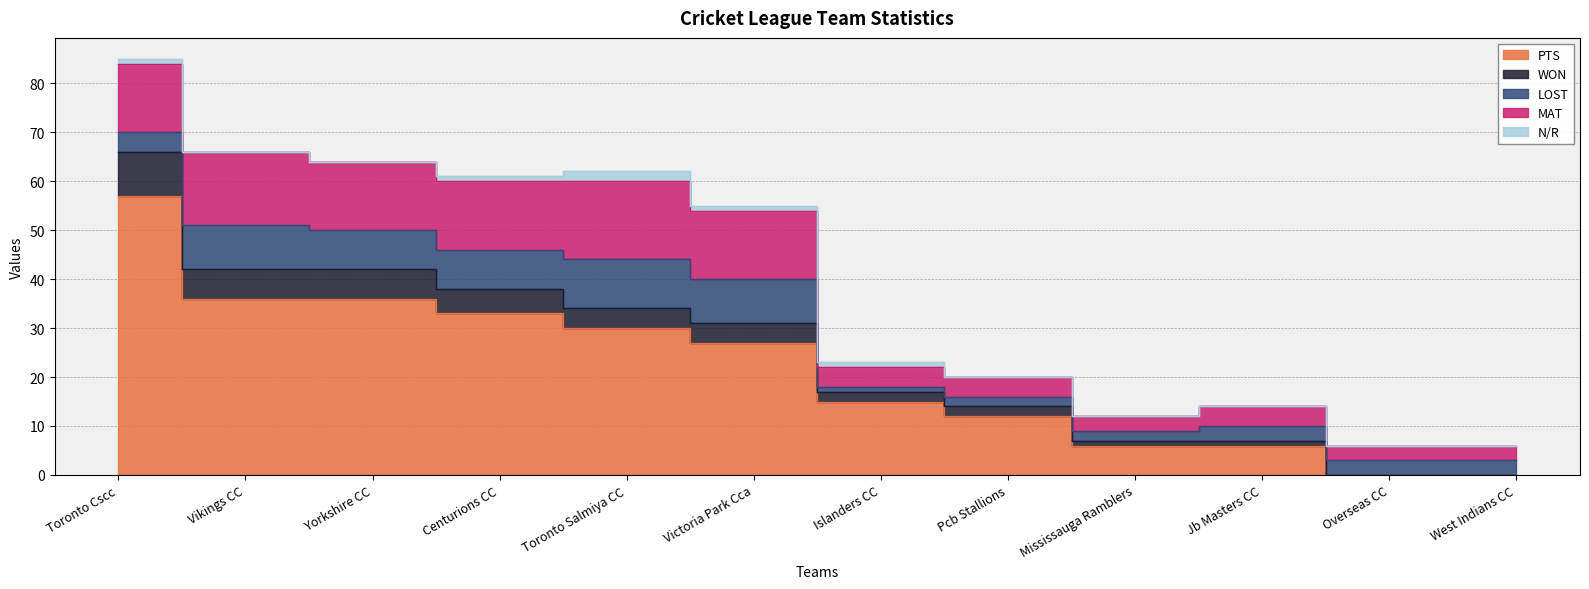

What position from the left is Islanders CC?

7